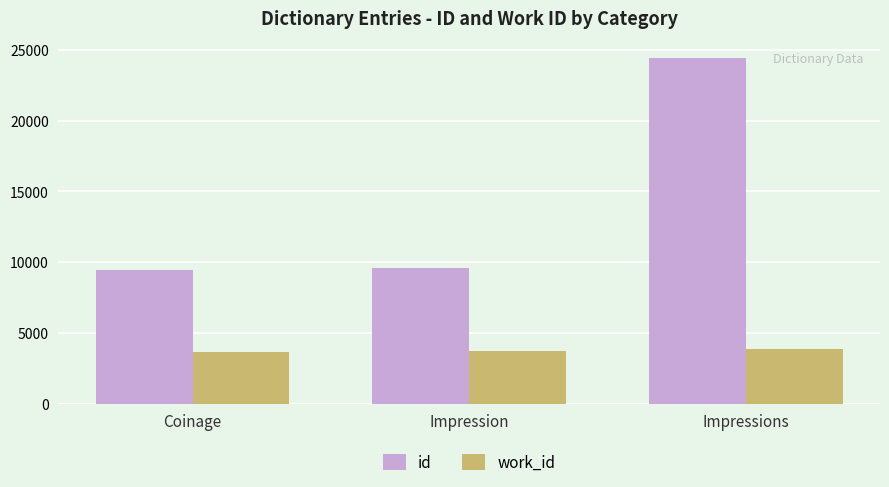

At Impressions, list the series in order from largest to smallest.

id, work_id